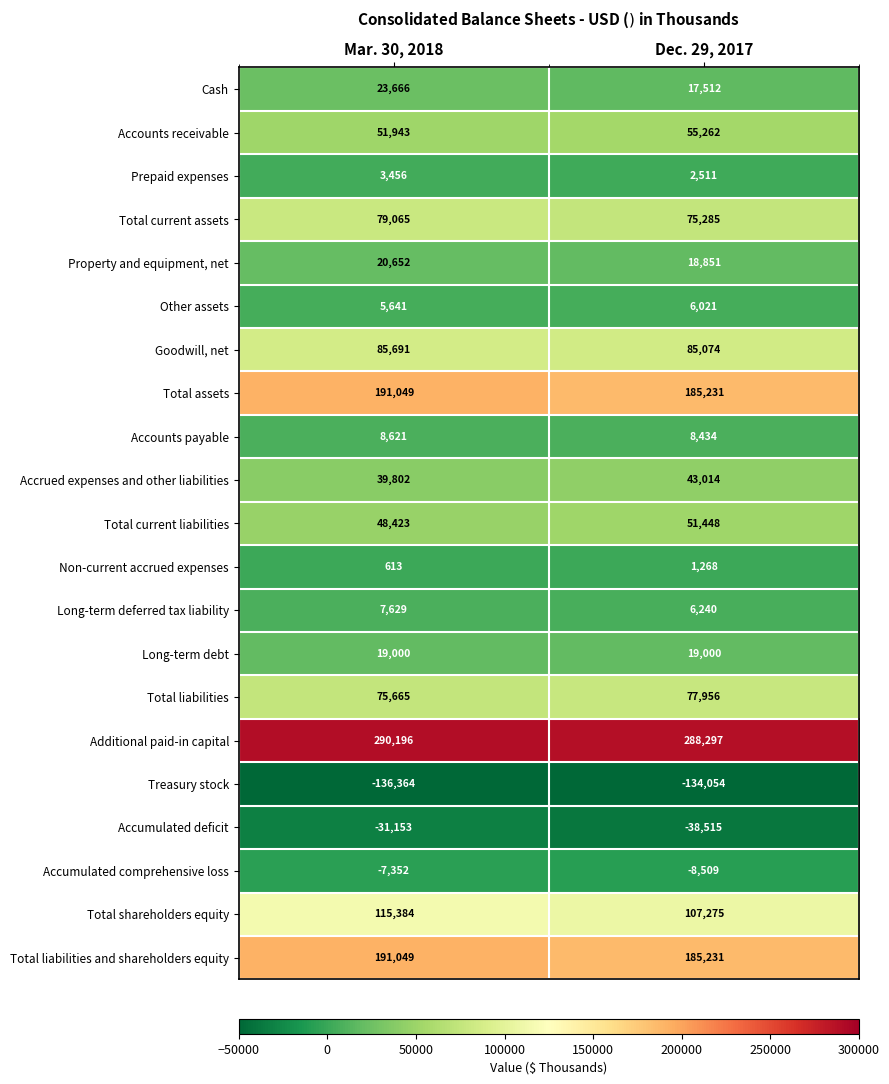

True or false: Total liabilities and shareholders equity has a value of 84978 at Mar. 30, 2018.

False